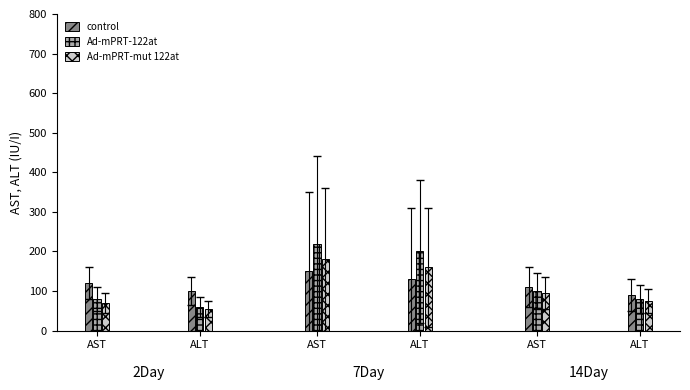

Between AST and ALT, which is larger?

ALT